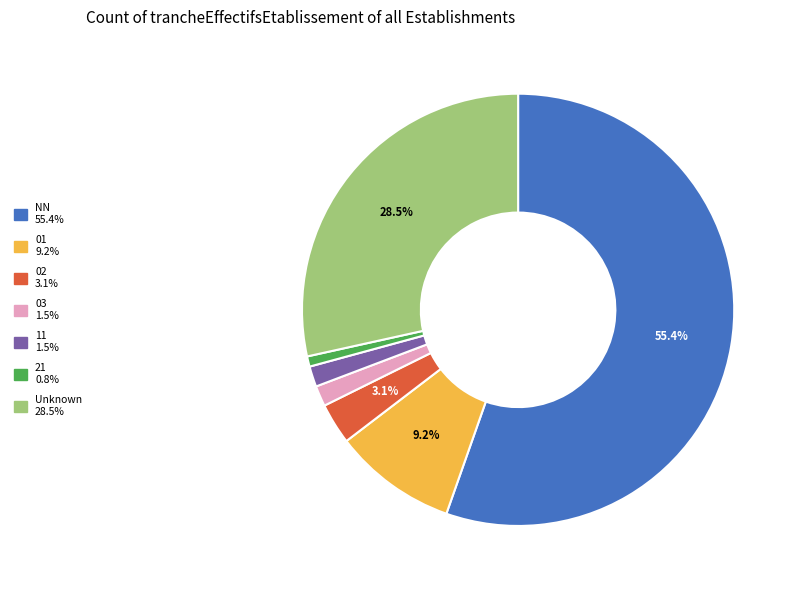

Is there a majority slice in this chart?

Yes